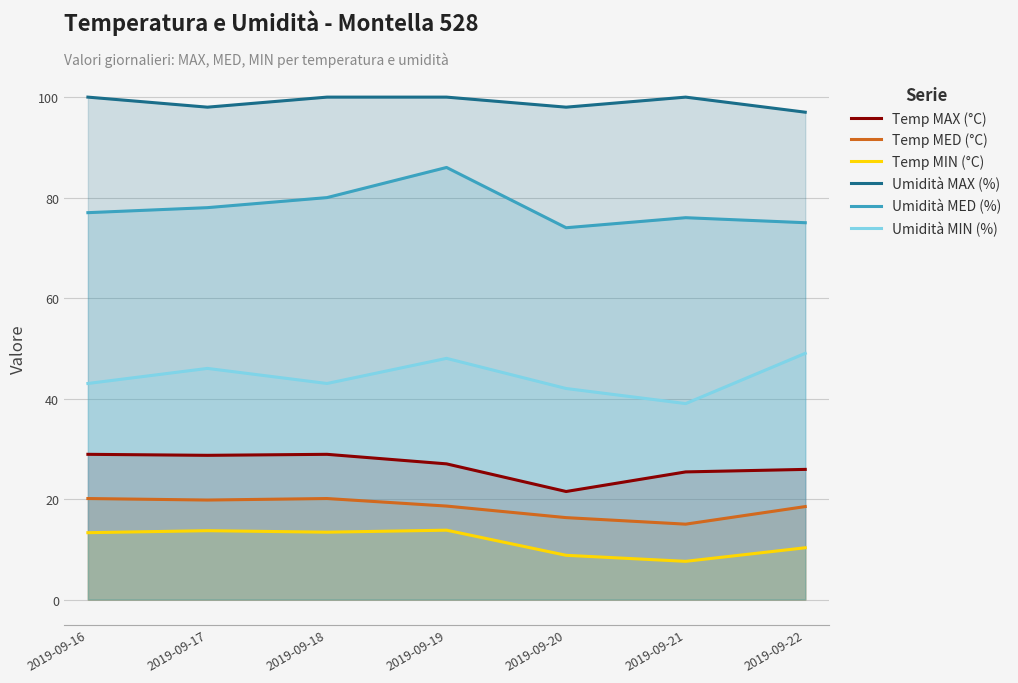

What are all the series names shown in the legend?

Temp MAX (°C), Temp MED (°C), Temp MIN (°C), Umidità MAX (%), Umidità MED (%), Umidità MIN (%)